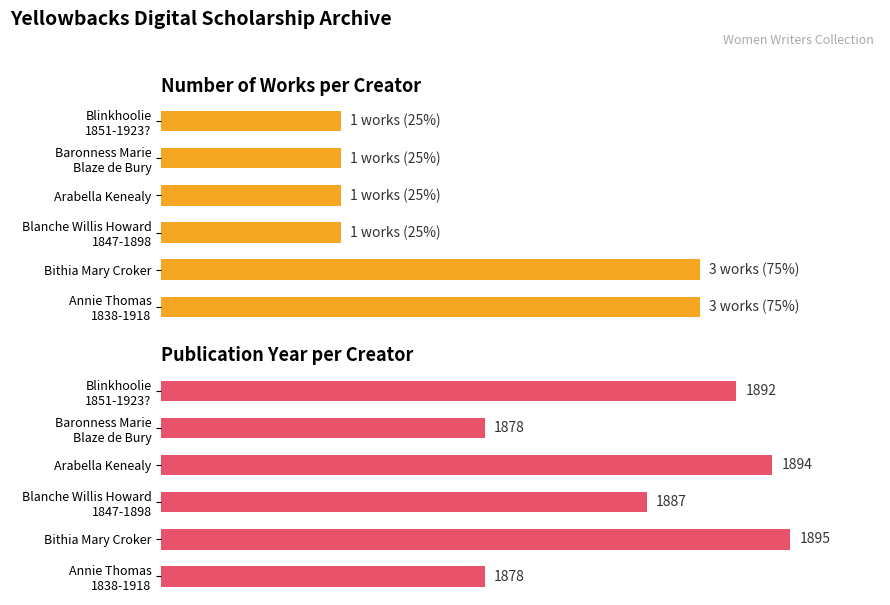

List the labels in order of Publication Year value, smallest first.

Annie Thomas 1838-1918, Baronness Marie Blaze de Bury, Blanche Willis Howard 1847-1898, Blinkhoolie 1851-1923?, Arabella Kenealy, Bithia Mary Croker